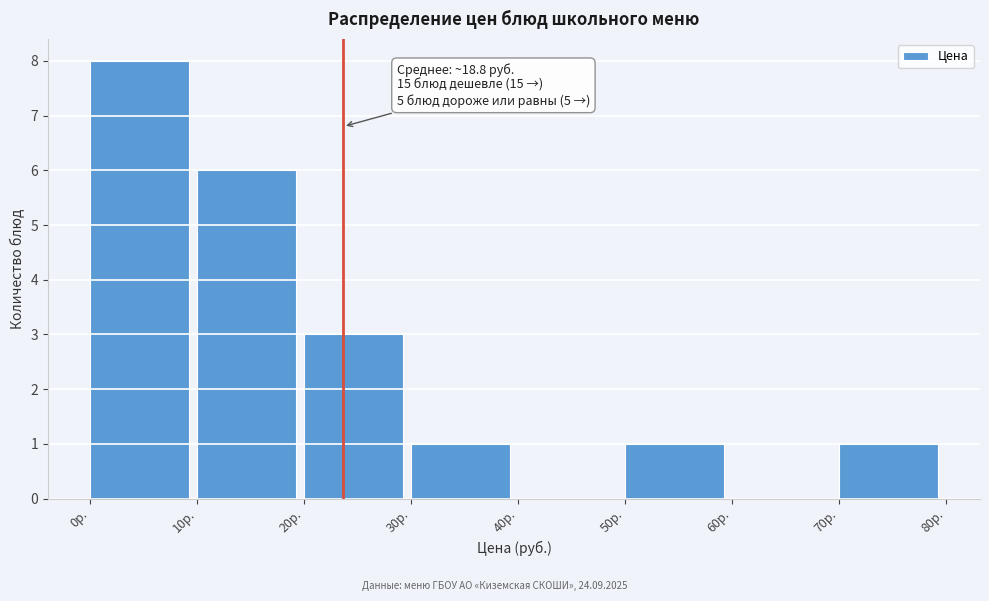

Which range on the x-axis has the tallest bar?

0 to 10